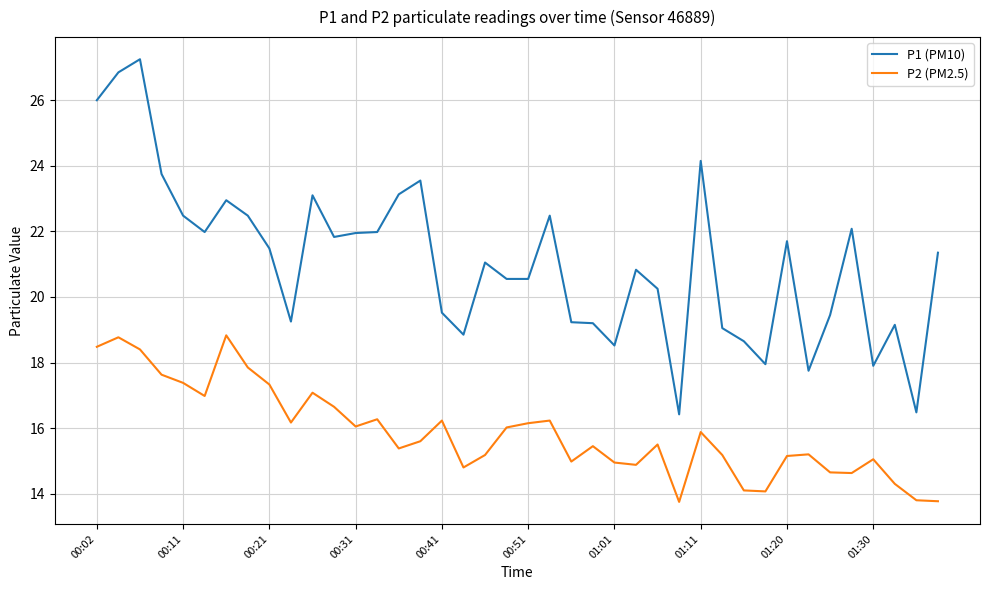

List the series in order of their peak value, lowest first.

P2 (PM2.5), P1 (PM10)